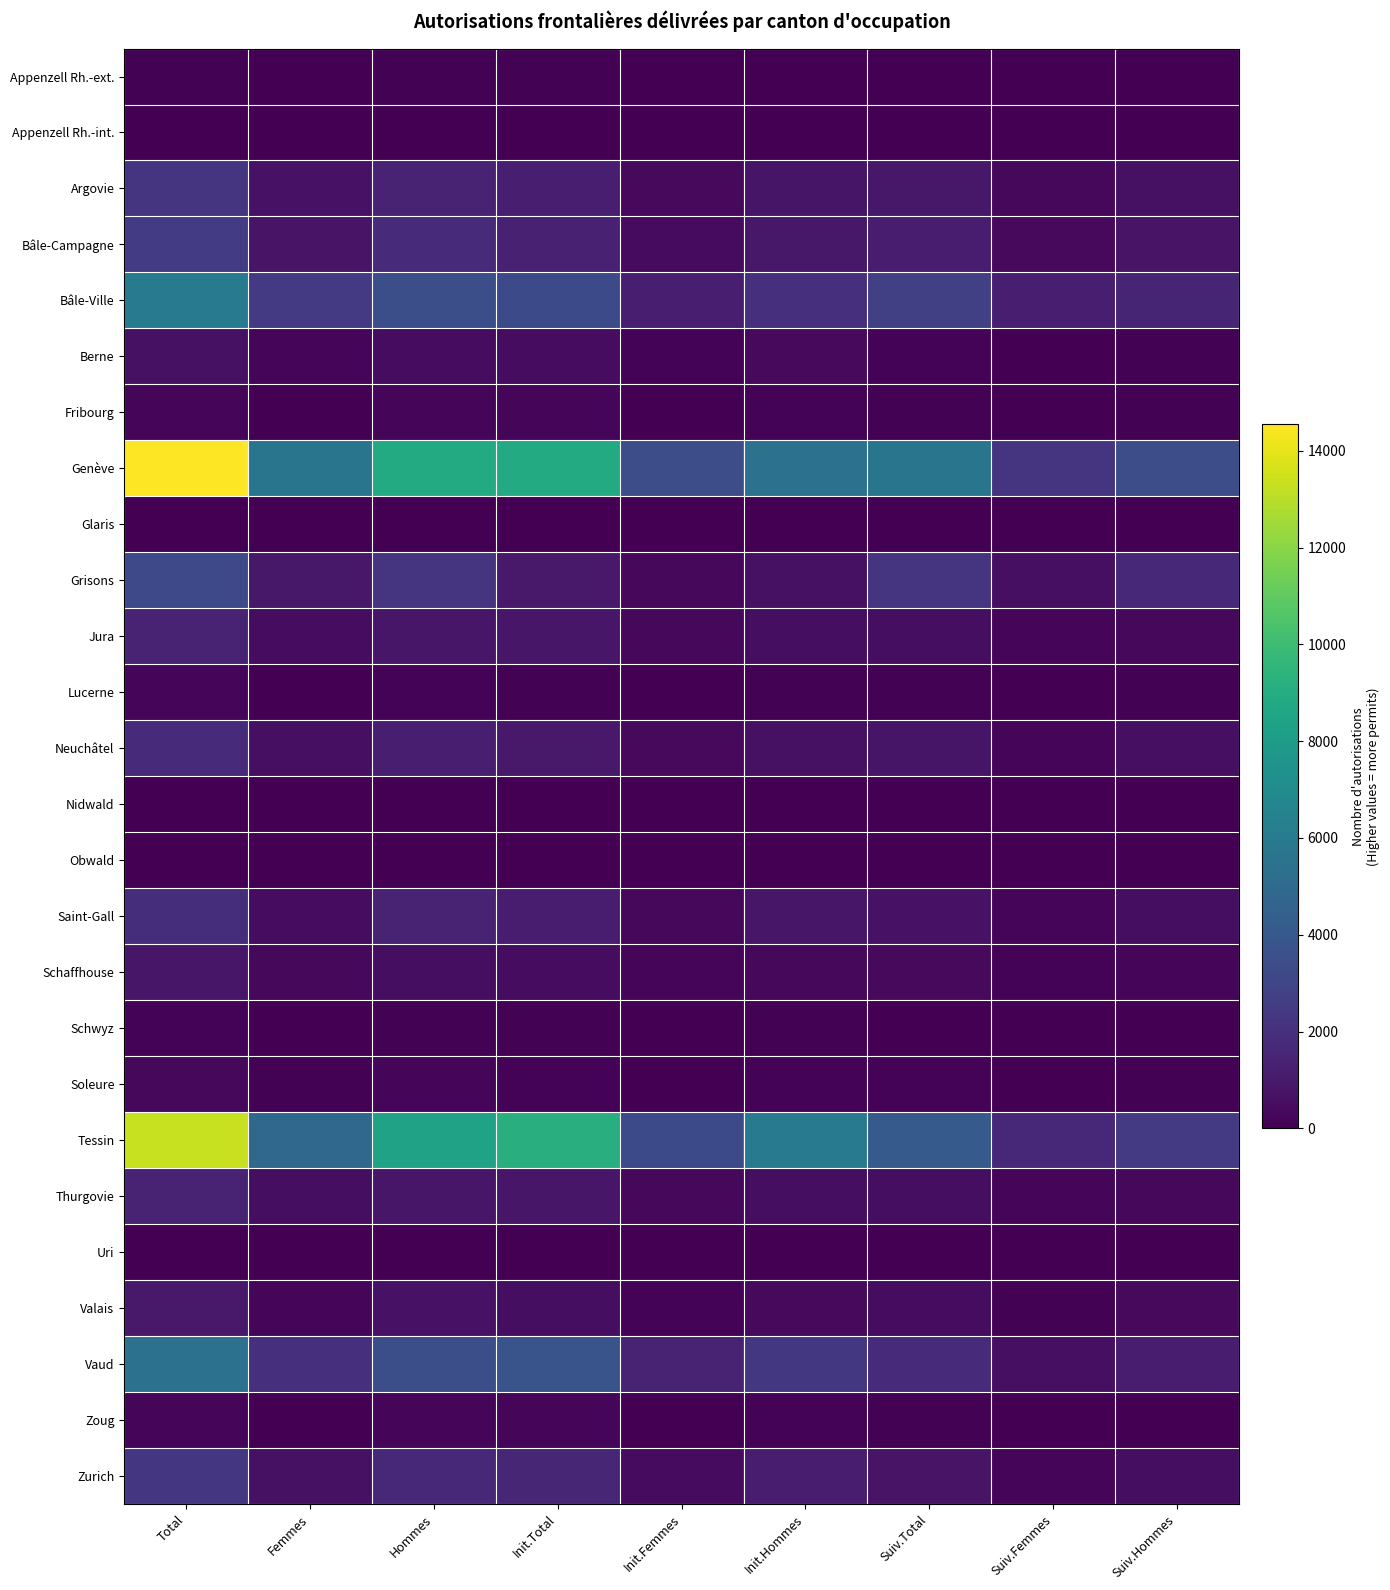

How many distinct data groups are displayed?

26